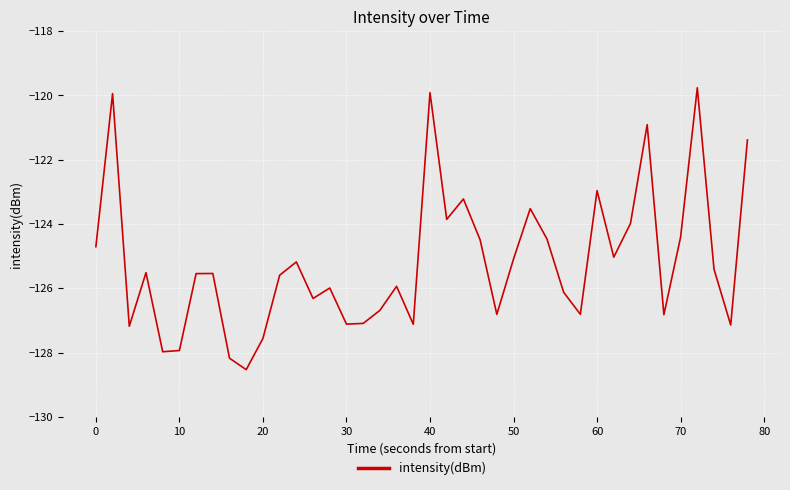

What is the difference between the maximum and minimum values?

8.8